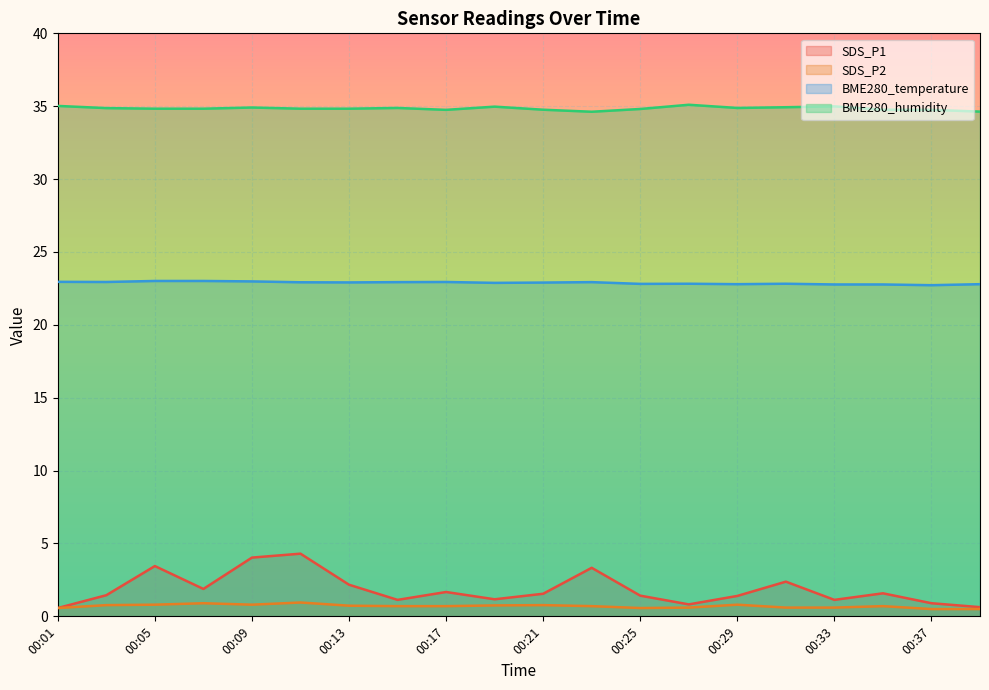

At 00:13, list the series in order from largest to smallest.

BME280_humidity, BME280_temperature, SDS_P1, SDS_P2